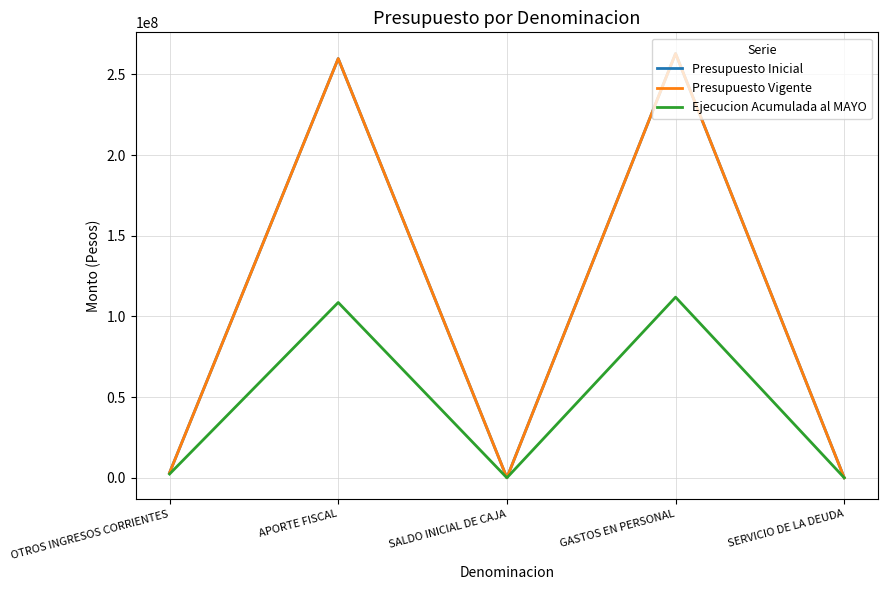

Does the chart have visible grid lines?

Yes